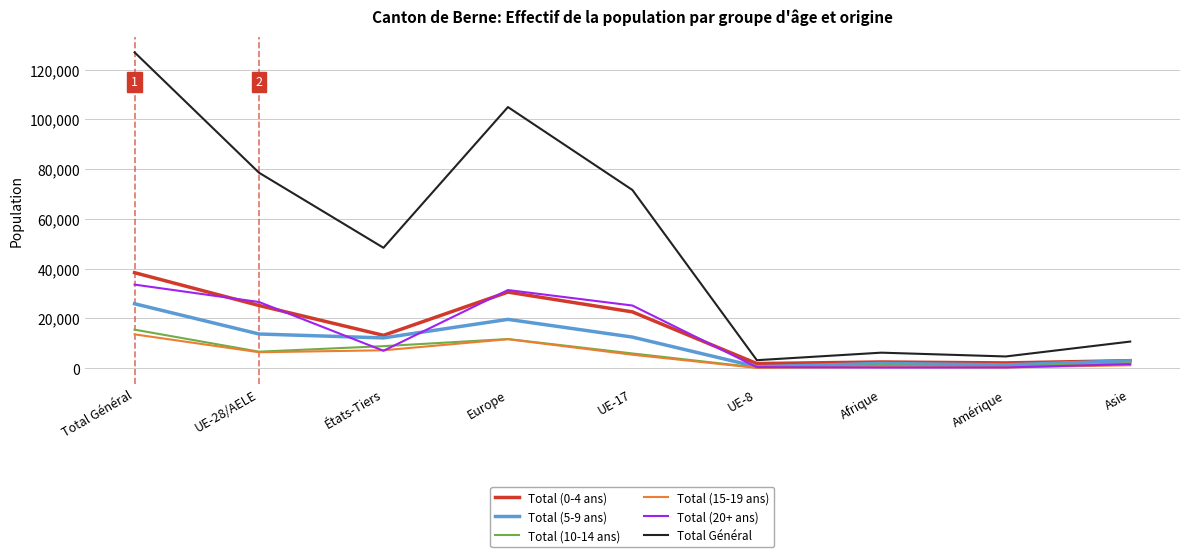

What are all the series names shown in the legend?

Total (0-4 ans), Total (5-9 ans), Total (10-14 ans), Total (15-19 ans), Total (20+ ans), Total Général